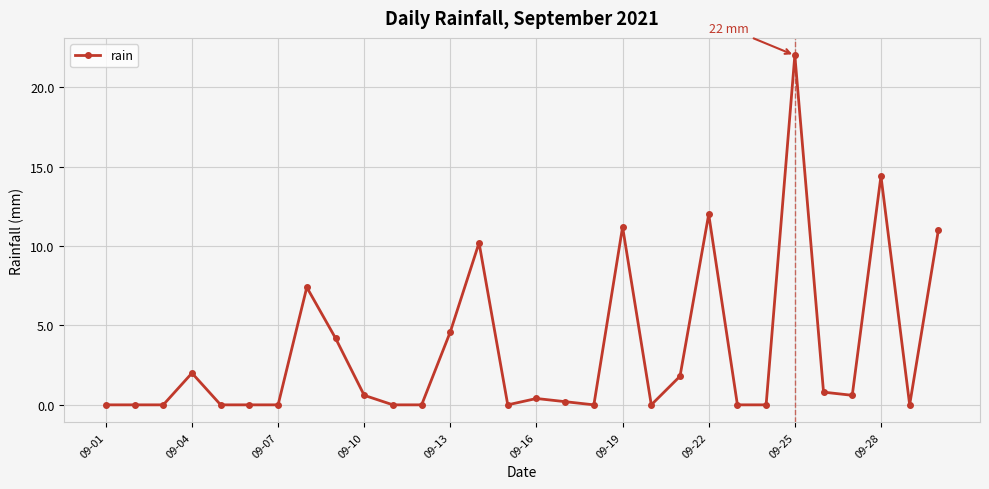

Reading right to left, what are all the values shown in this chart?

11.0	0.0	14.4	0.6	0.8	22.0	0.0	0.0	12.0	1.8	0.0	11.2	0.0	0.2	0.4	0.0	10.2	4.6	0.0	0.0	0.6	4.2	7.4	0.0	0.0	0.0	2.0	0.0	0.0	0.0